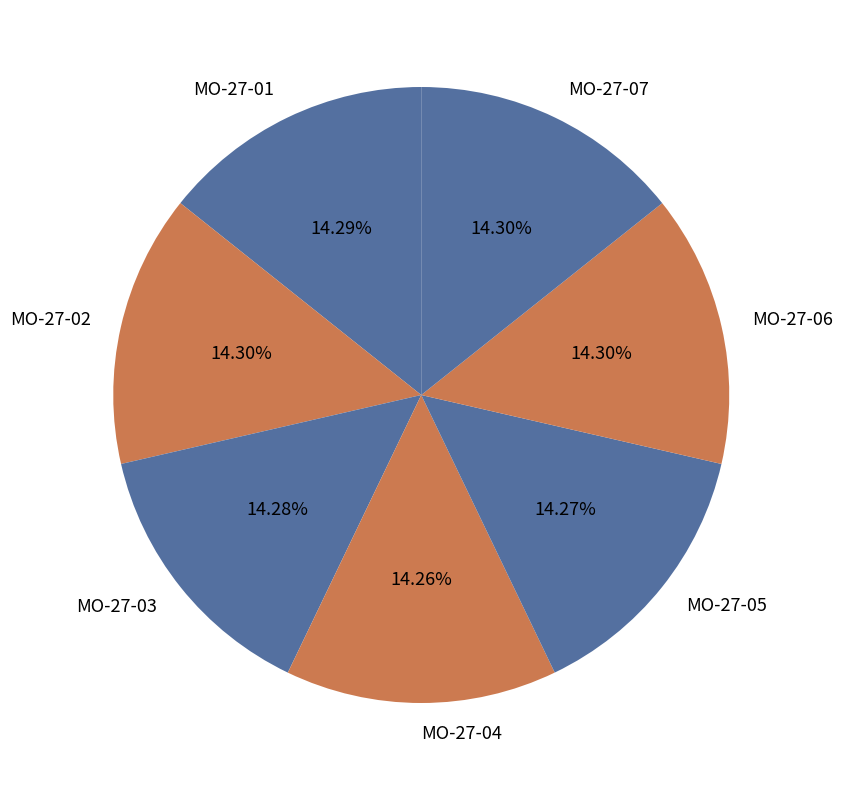

Combined, do MO-27-05 and MO-27-06 account for over 50%?

No